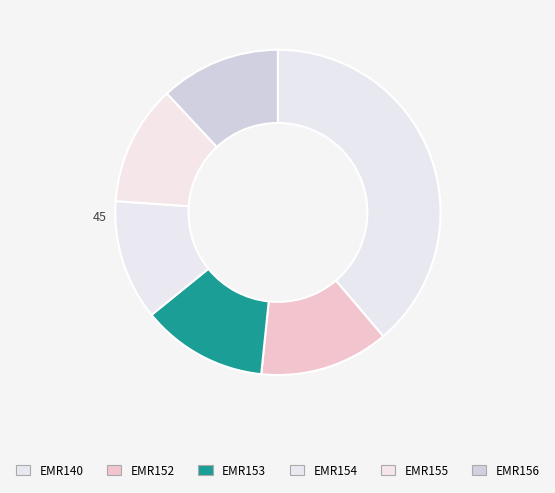

Does any single category account for the majority?

No